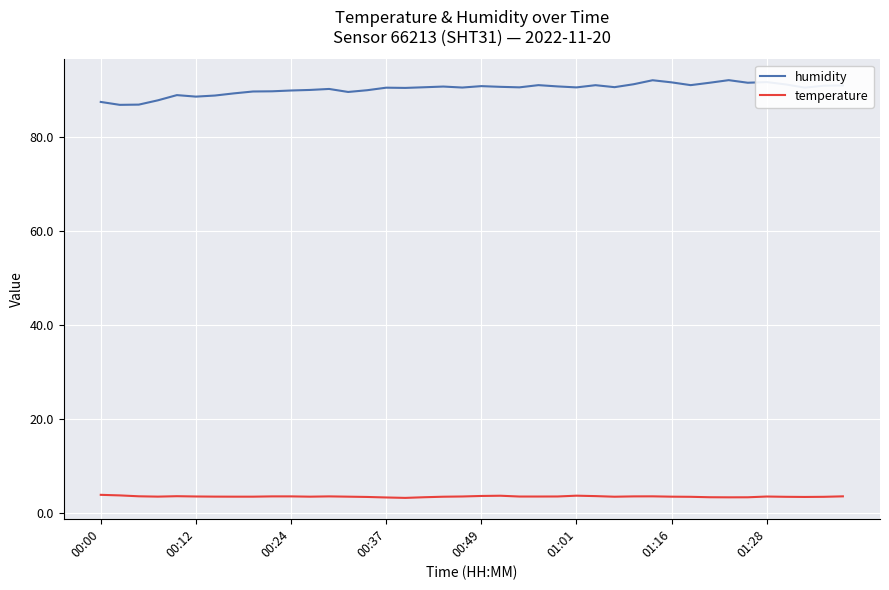

Which series has the widest spread of values?

humidity